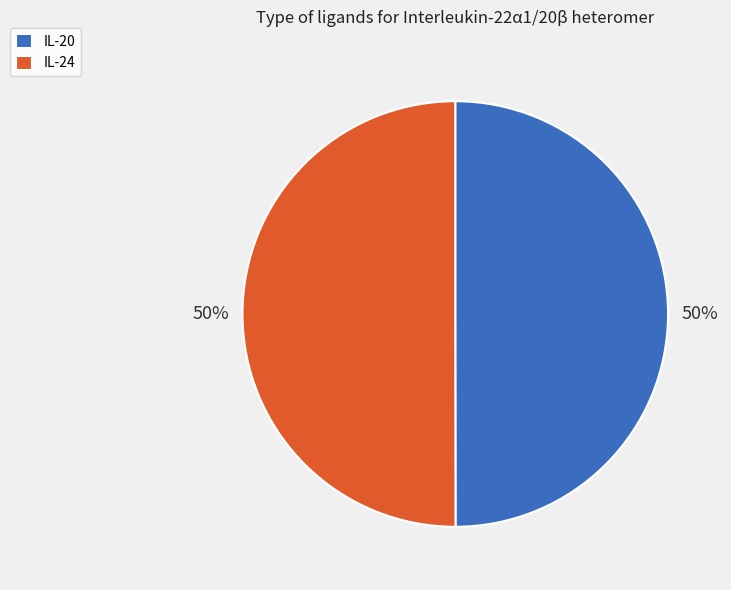

What percentage is the IL-24 slice, to the nearest percent?

50%